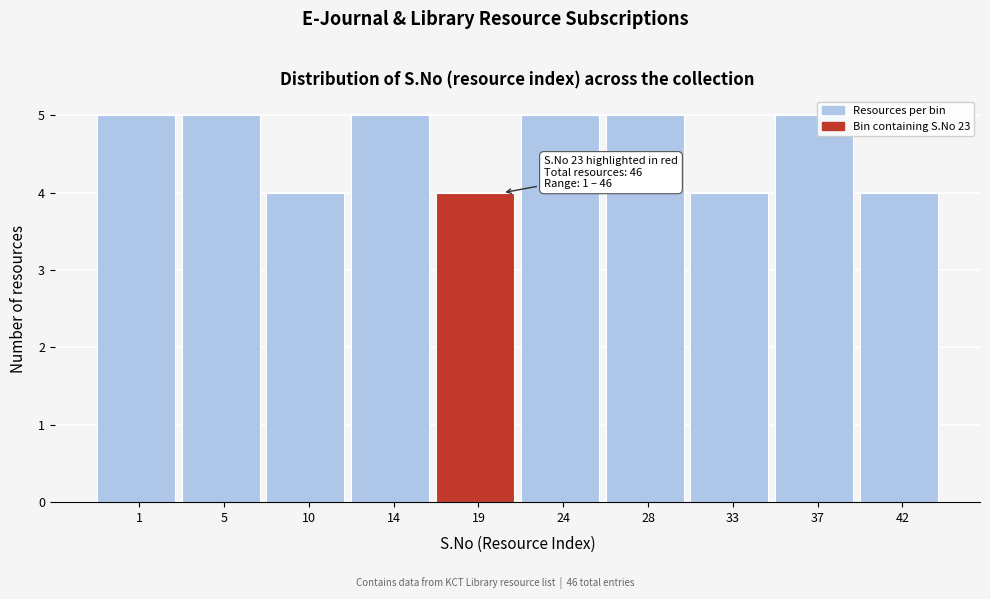

Reading left to right, extract all data points from this chart.

5	5	4	5	4	5	5	4	5	4